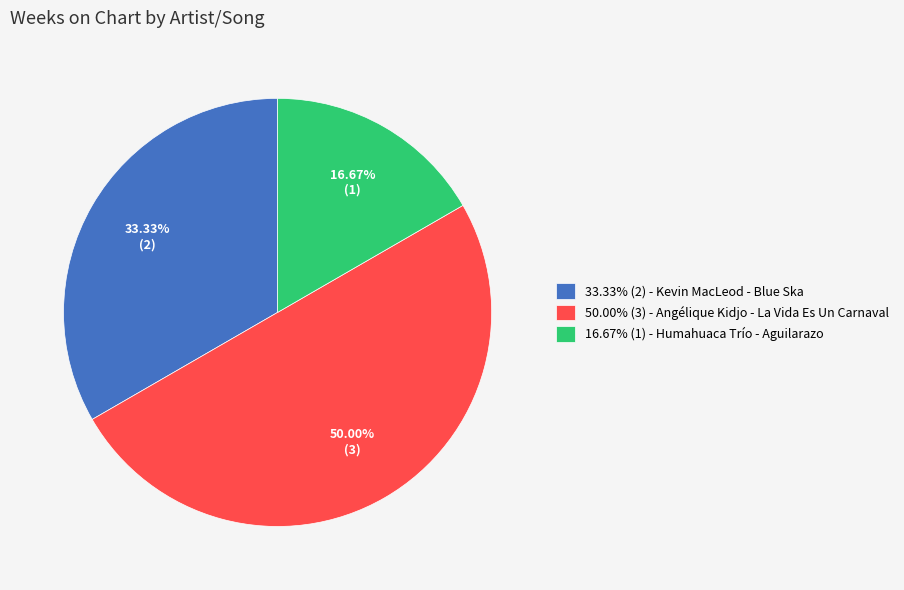

Count the number of slices in the pie.

3